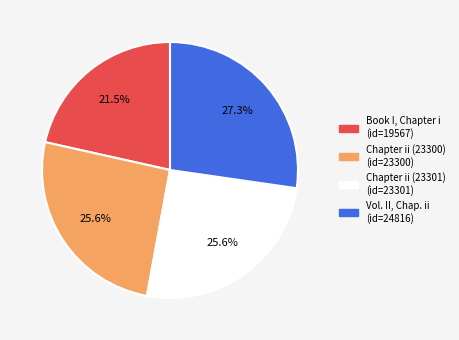

The Vol. II, Chap. ii slice represents 18% of the pie. True or false?

False